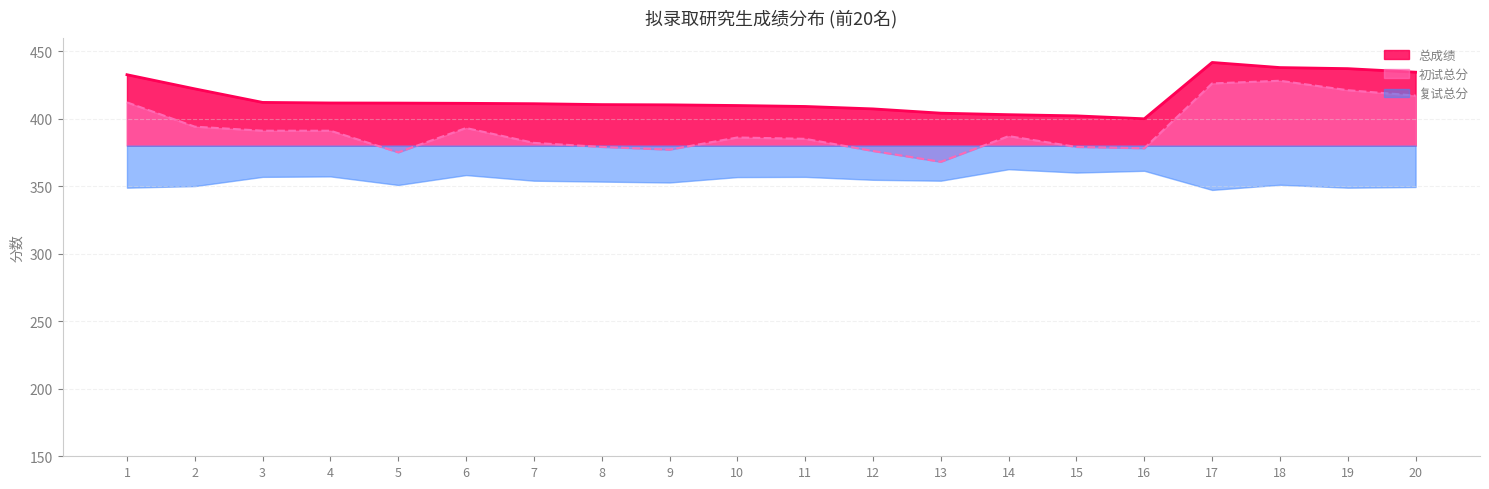

What is the difference between the second highest and second lowest values in the 总成绩 series?

35.8